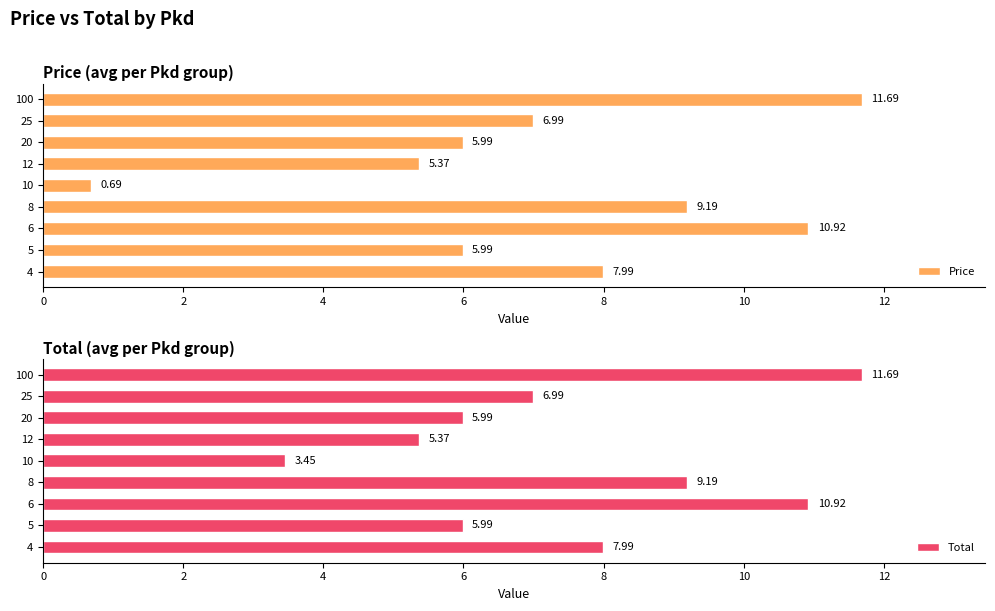

Does the chart contain stacked bars?

No